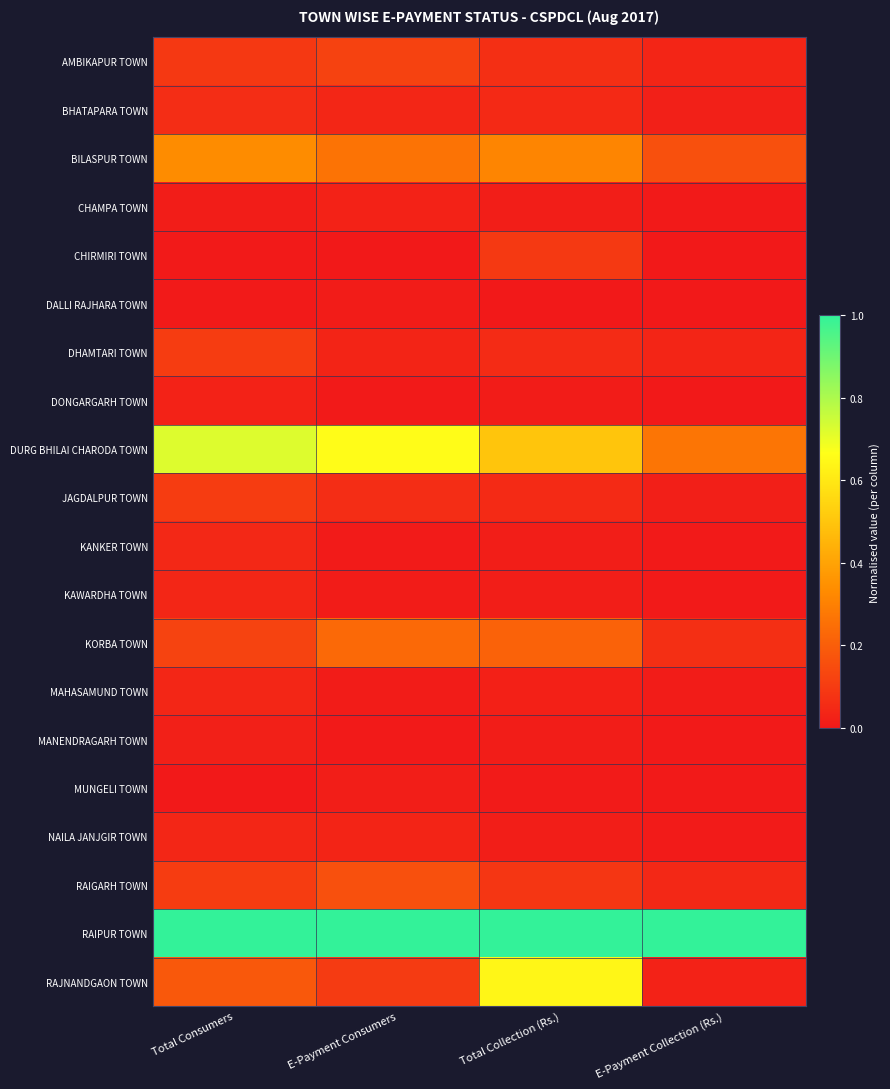

Which series has the largest total across all categories?

RAIPUR TOWN